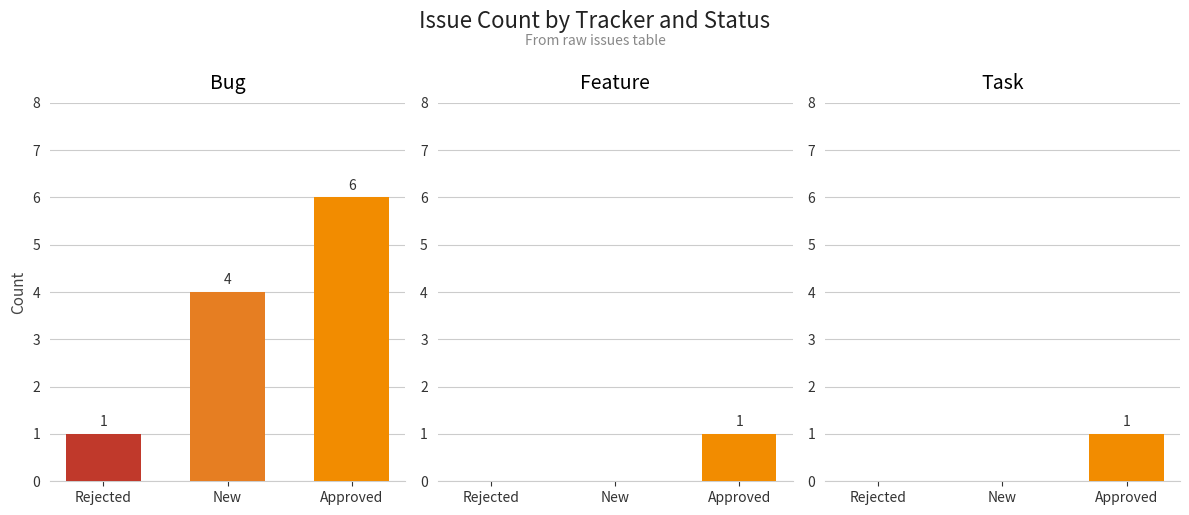

How many values in the Bug series are below 4?

1